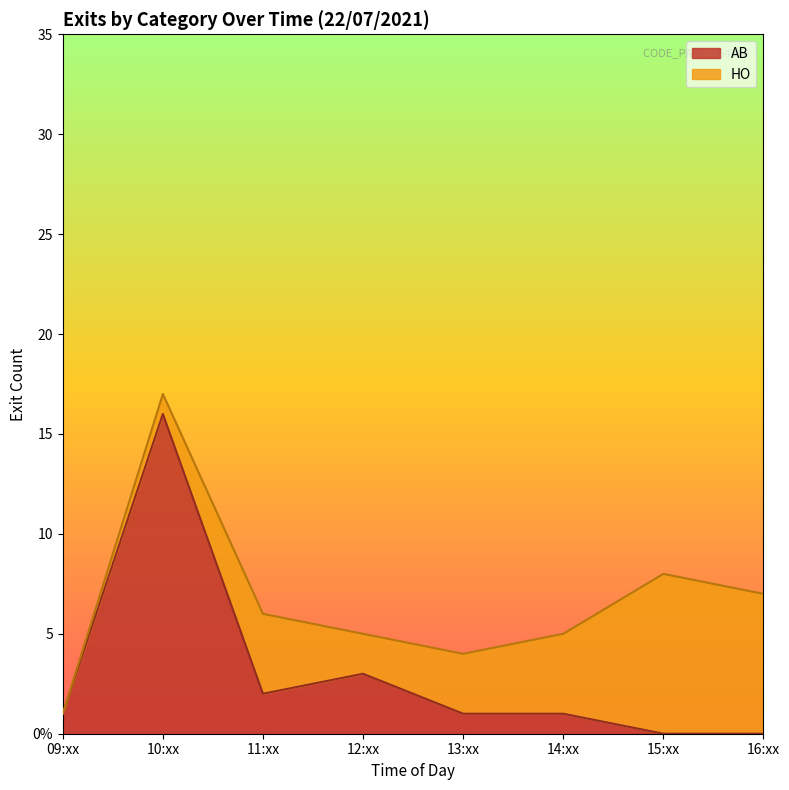

What are all the series names shown in the legend?

AB, HO